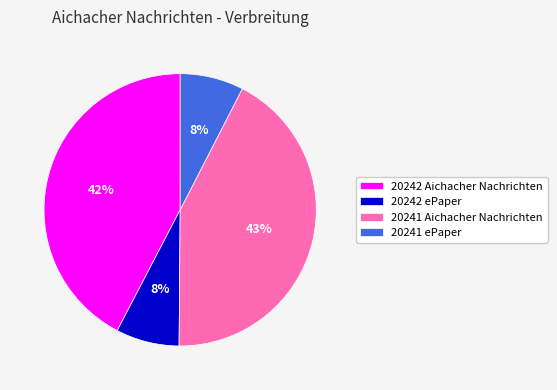

Is there a majority slice in this chart?

No